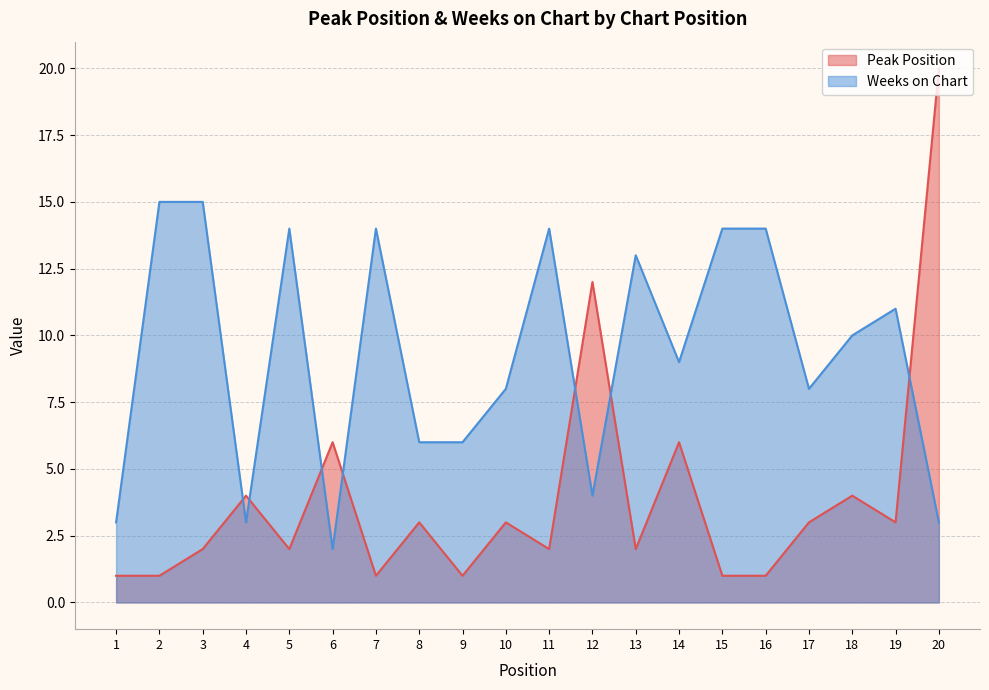

How many series are shown in this chart?

2